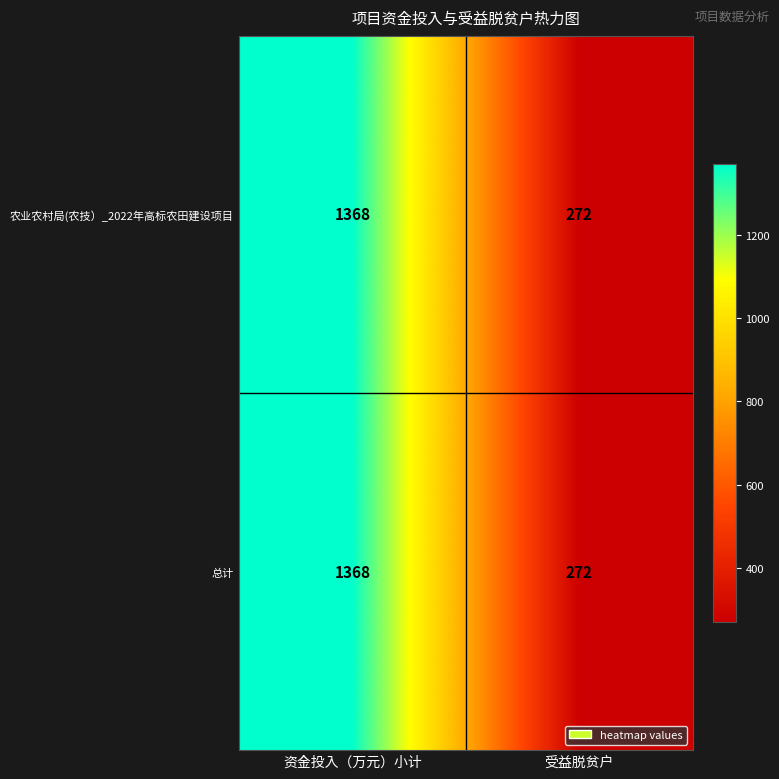

Rank the categories by 总计 value from lowest to highest.

受益脱贫户, 资金投入（万元）小计